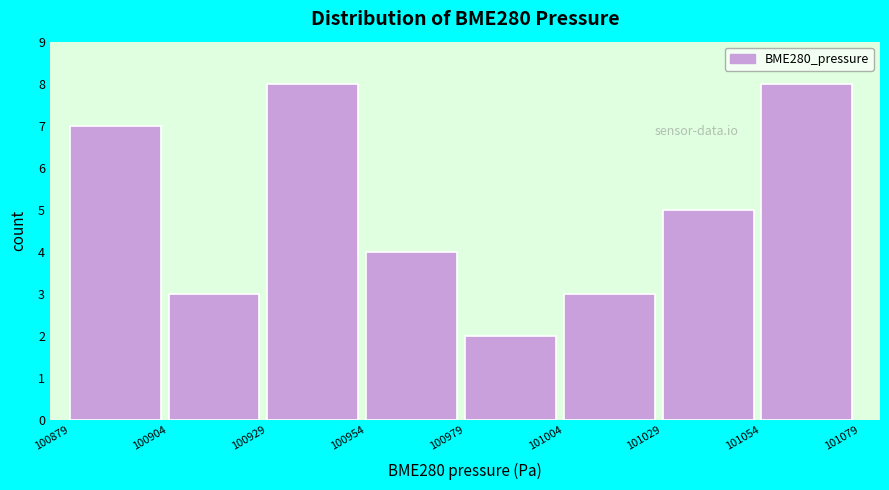

Reading left to right, list every bar in this chart as the range it spans on the x-axis followed by its height. The values are not printed on the chart, so give them approximately, as read against the axis.

100879 to 100904: 7
100904 to 100929: 3
100929 to 100954: 8
100954 to 100979: 4
100979 to 101004: 2
101004 to 101029: 3
101029 to 101054: 5
101054 to 101079: 8